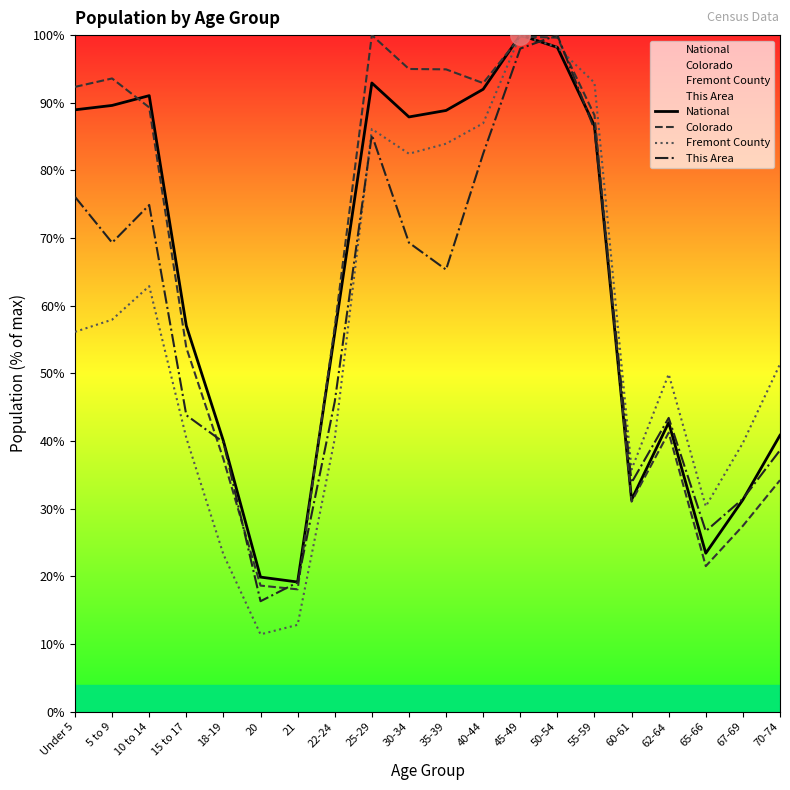

True or false: Colorado has more than 2 interior local peaks.

True